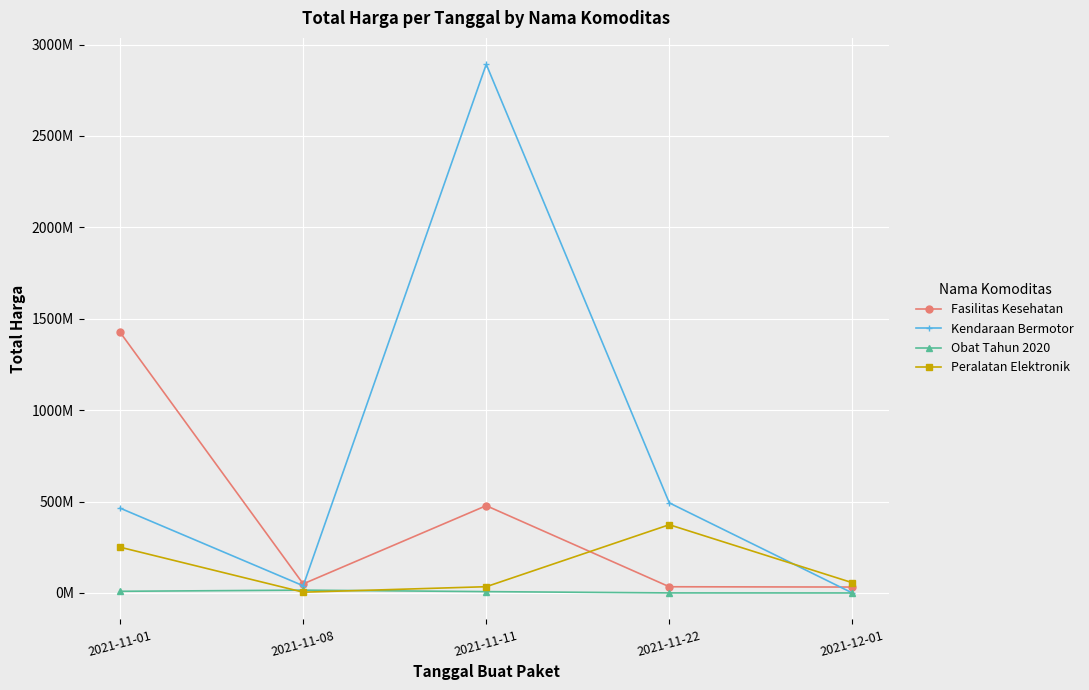

At which category does Peralatan Elektronik reach its first local peak?

2021-11-22